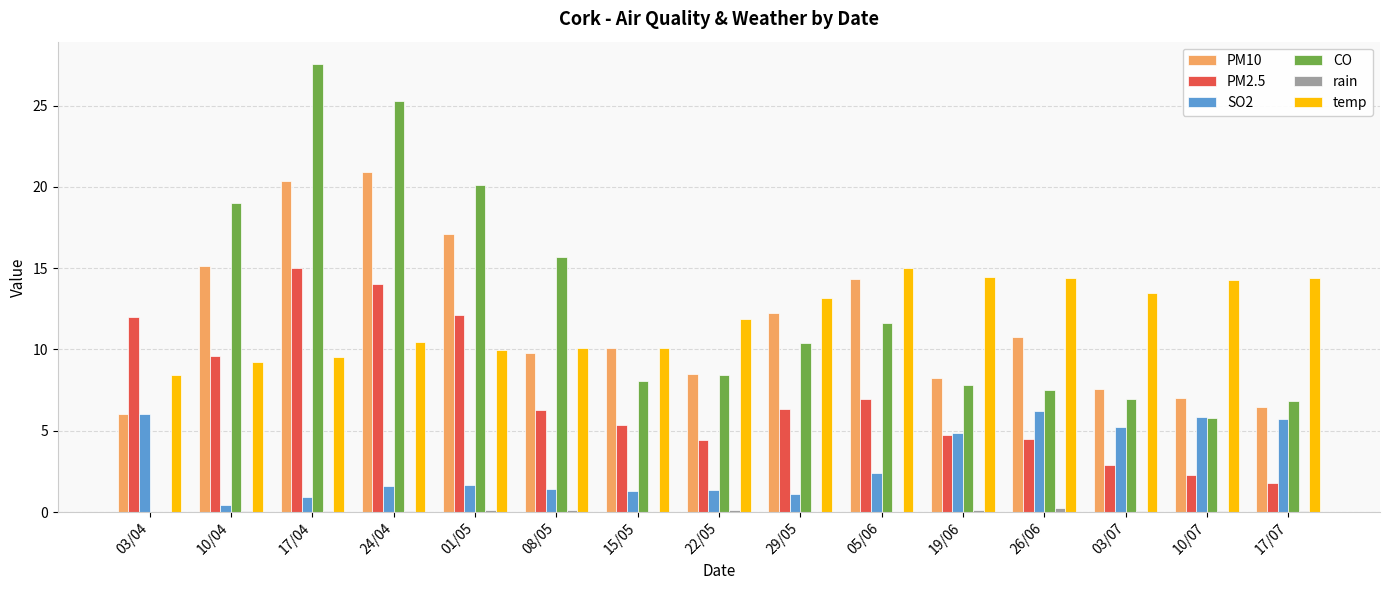

What is the total value across all series at 24/04?

72.3